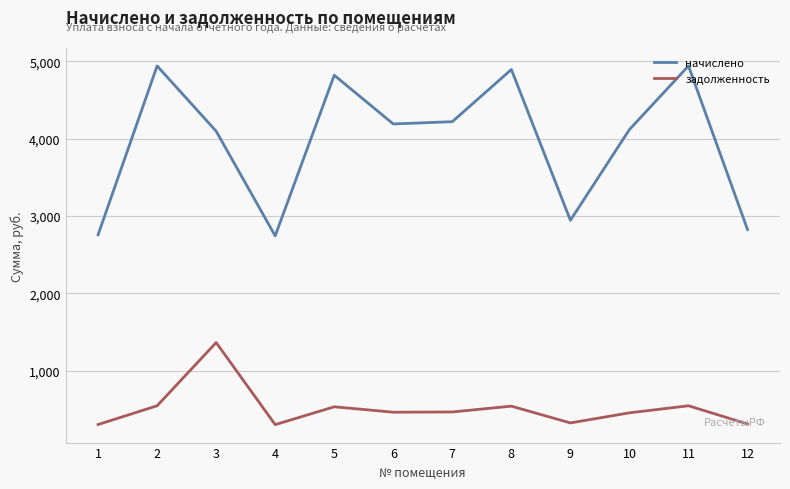

Rank the series at 8 from lowest to highest value.

задолженность, начислено